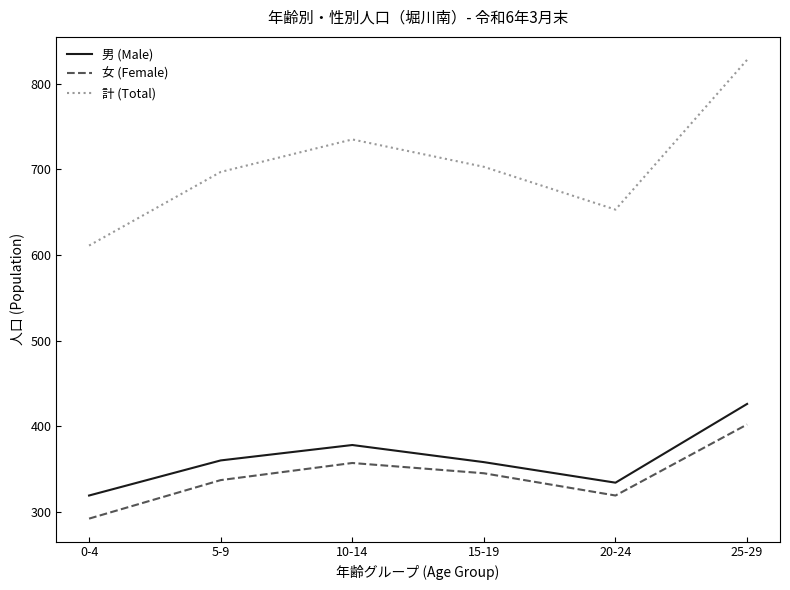

True or false: 計 (Total) and 男 (Male) intersect in this chart.

False